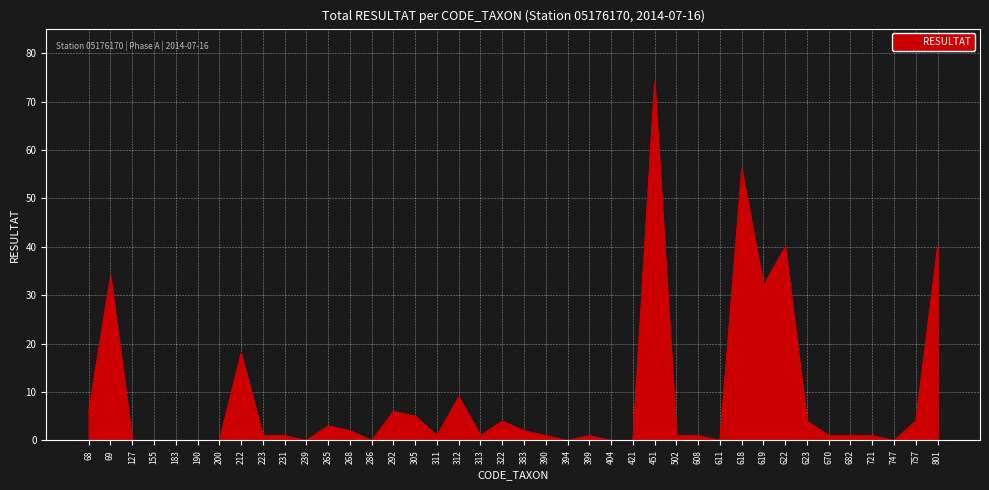

What is the difference between the maximum and minimum values?

74